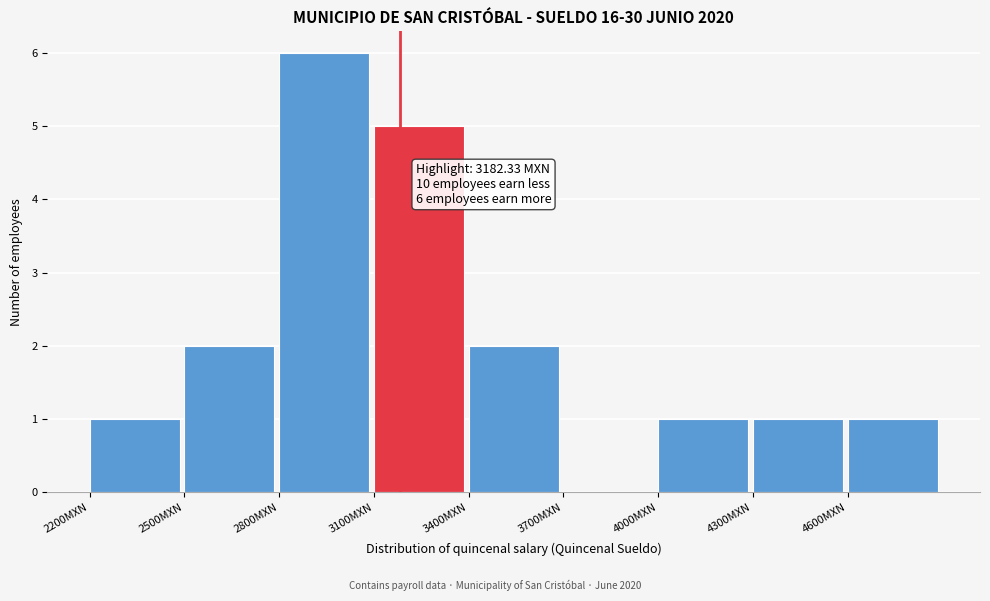

Which range on the x-axis has the tallest bar?

2800 to 3100